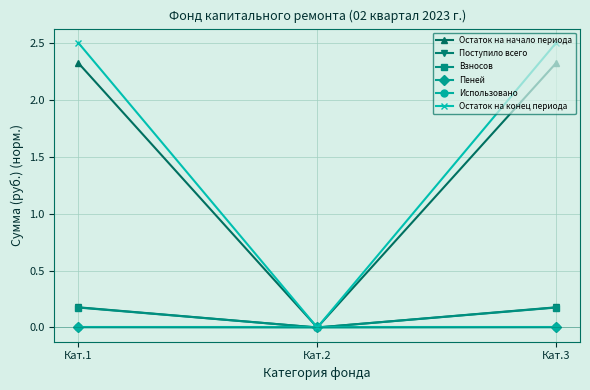

Which series has the largest total across all categories?

Остаток на конец периода